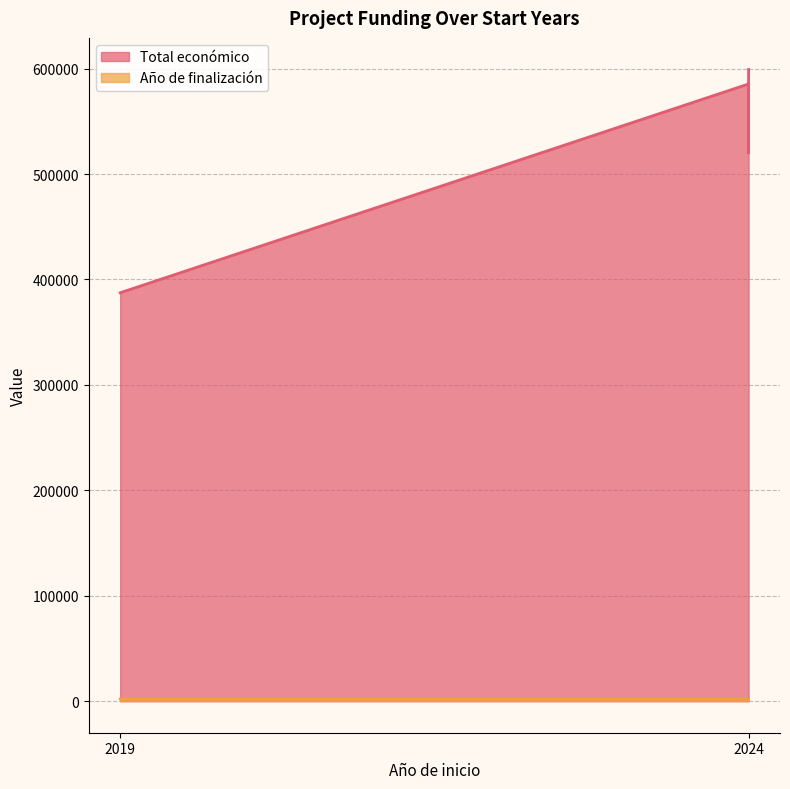

What value does the Año de finalización series have at 2024?

2027